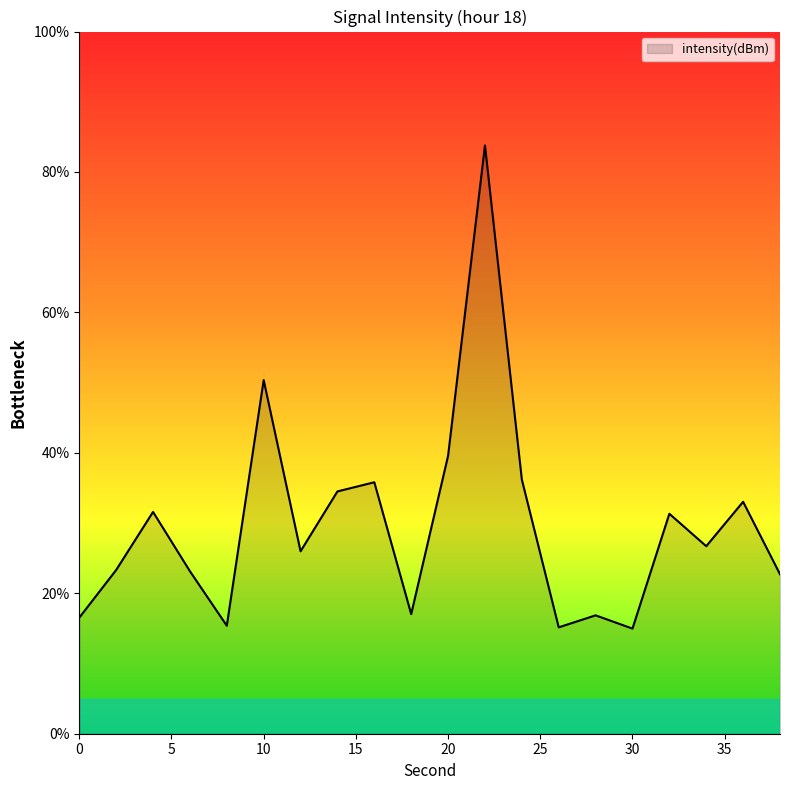

What is the minimum value shown in the chart?

15.0